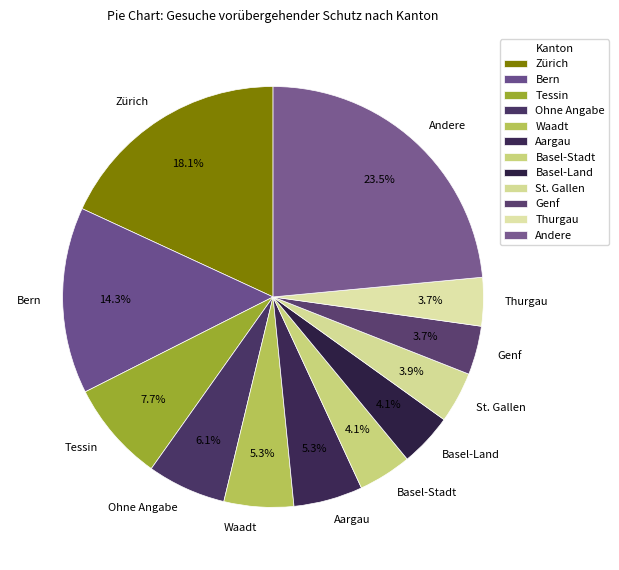

Is there a majority slice in this chart?

No